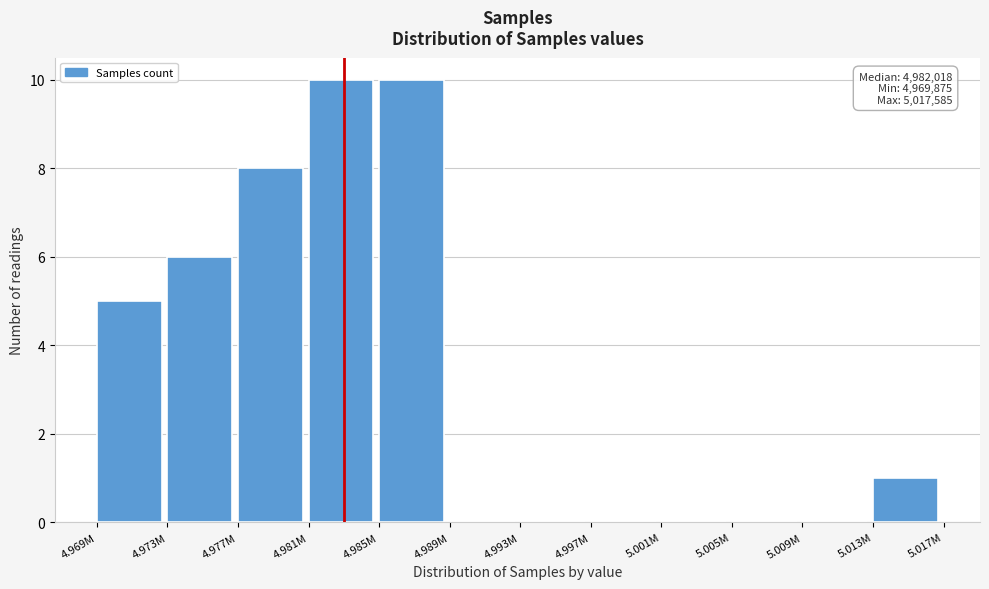

Reading left to right, what are all the values shown in this chart?

4.969M=5	4.973M=6	4.977M=8	4.981M=10	4.985M=10	4.989M=0	4.993M=0	4.997M=0	5.001M=0	5.005M=0	5.009M=0	5.013M=1